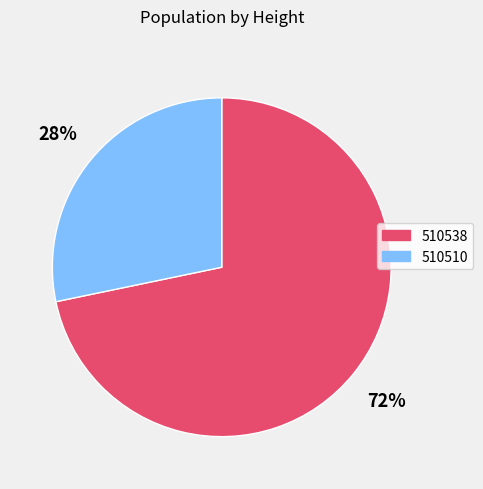

Rank the categories by value from highest to lowest.

510538, 510510